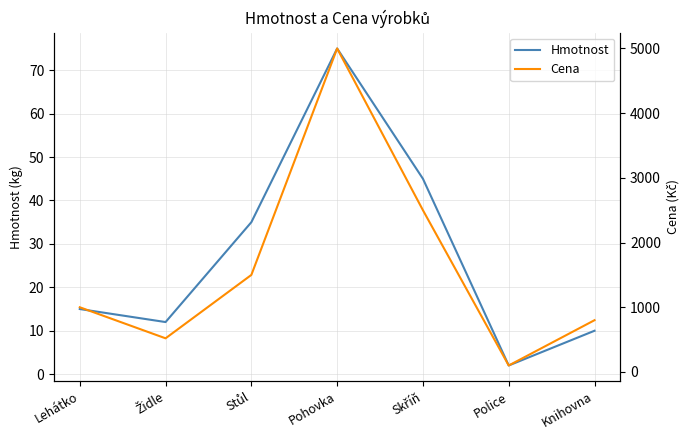

List the series in order of their peak value, lowest first.

Hmotnost, Cena